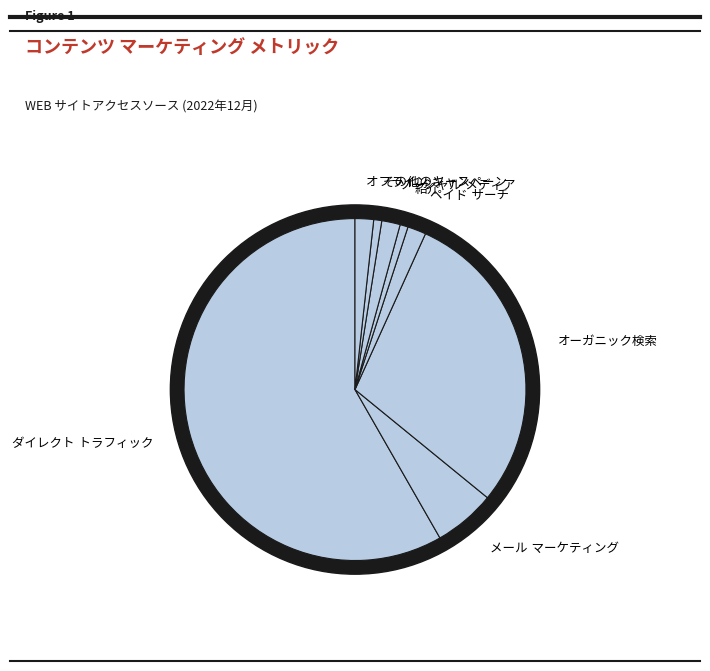

Which category has the smallest portion of the pie?

紹介